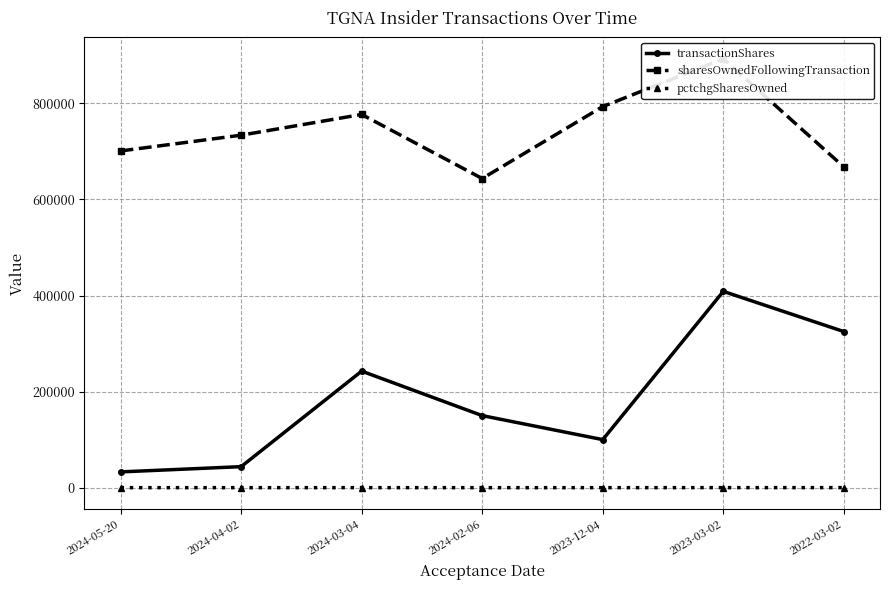

True or false: pctchgSharesOwned and sharesOwnedFollowingTransaction intersect in this chart.

False